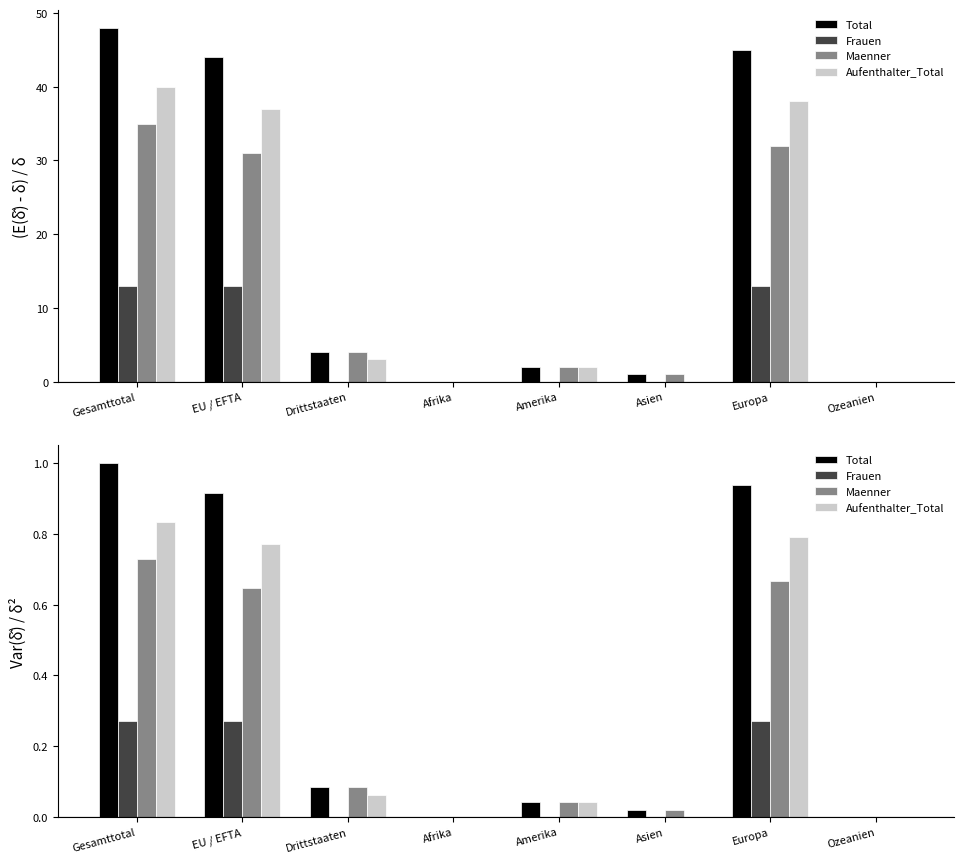

What are all the series names shown in the legend?

Total, Frauen, Maenner, Aufenthalter_Total